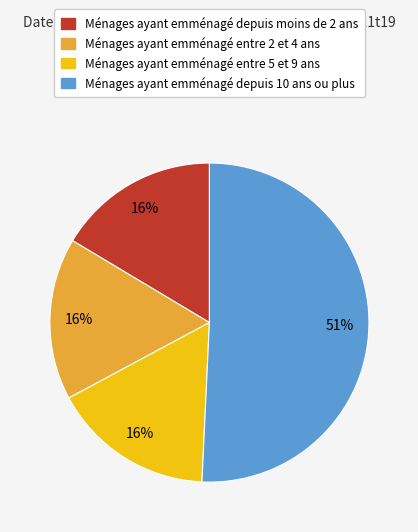

Which has a higher value, Ménages ayant emménagé entre 2 et 4 ans or Ménages ayant emménagé depuis 10 ans ou plus?

Ménages ayant emménagé depuis 10 ans ou plus